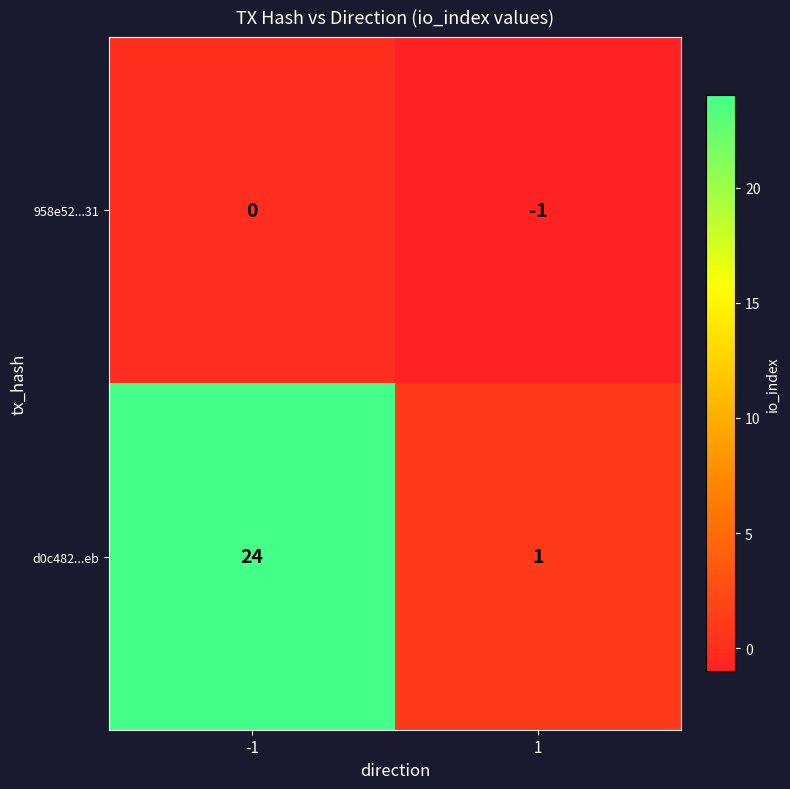

How many series are shown in this chart?

2